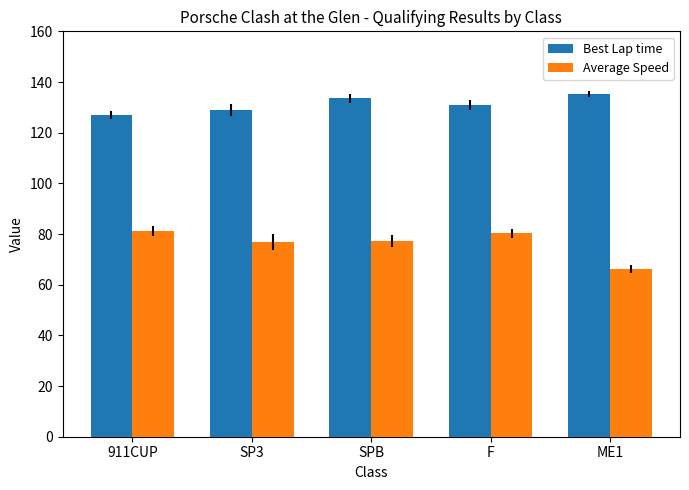

The value of Best Lap time at SPB is 133.6. True or false?

True